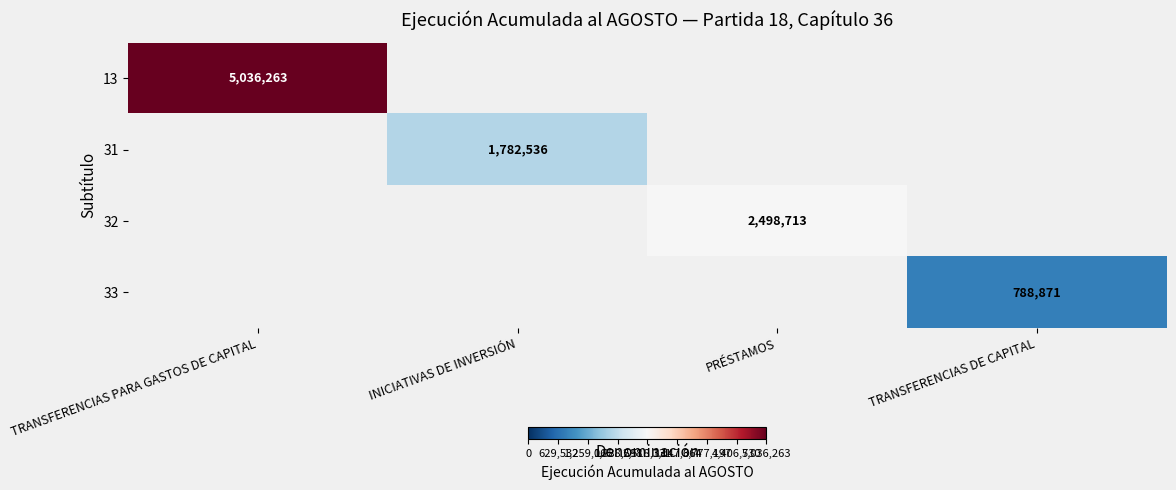

True or false: 13 has a value of 6872008.0 at TRANSFERENCIAS PARA GASTOS DE CAPITAL.

False